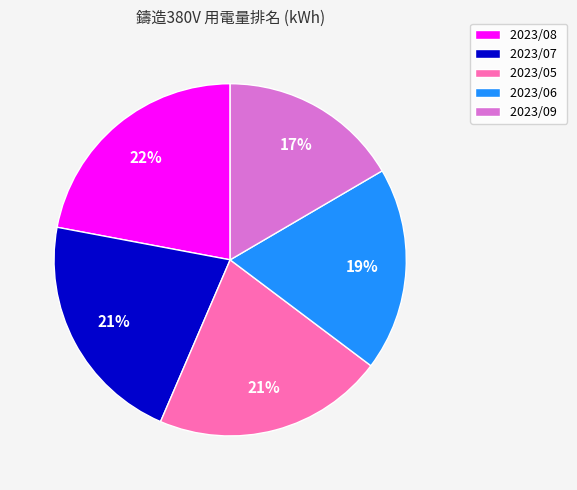

Is 2023/05 the majority of the pie?

No